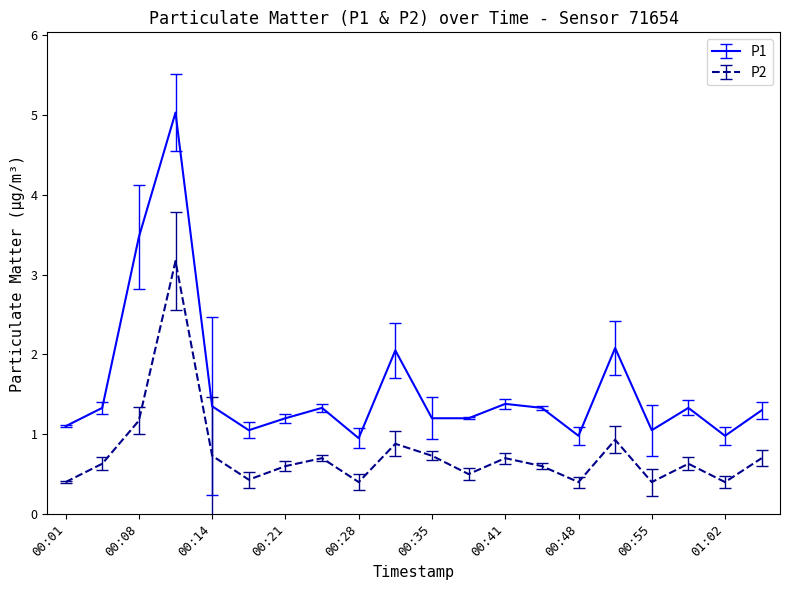

Rank the series by their maximum value, from highest to lowest.

P1, P2